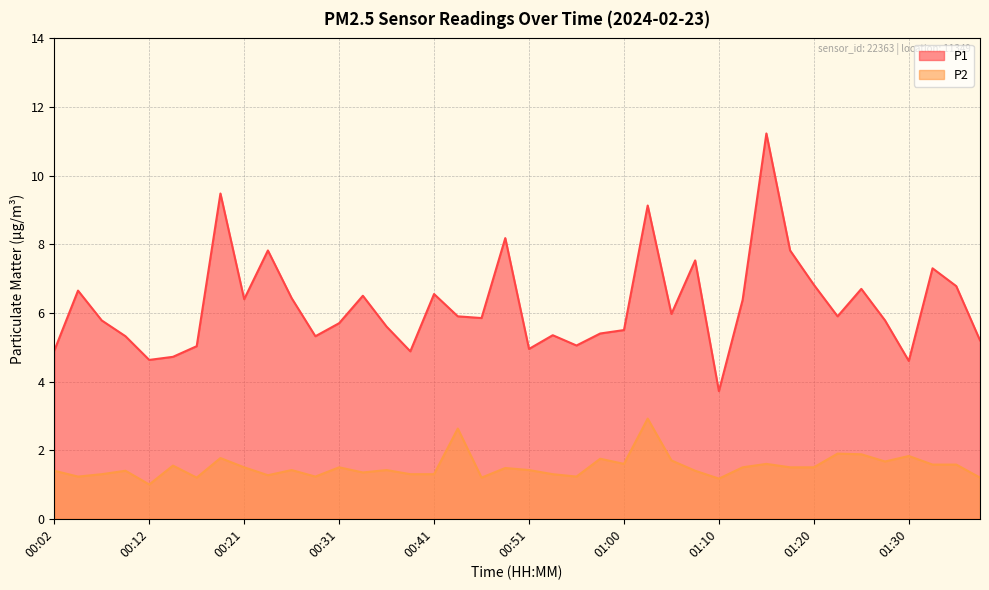

Which series has the widest spread of values?

P1